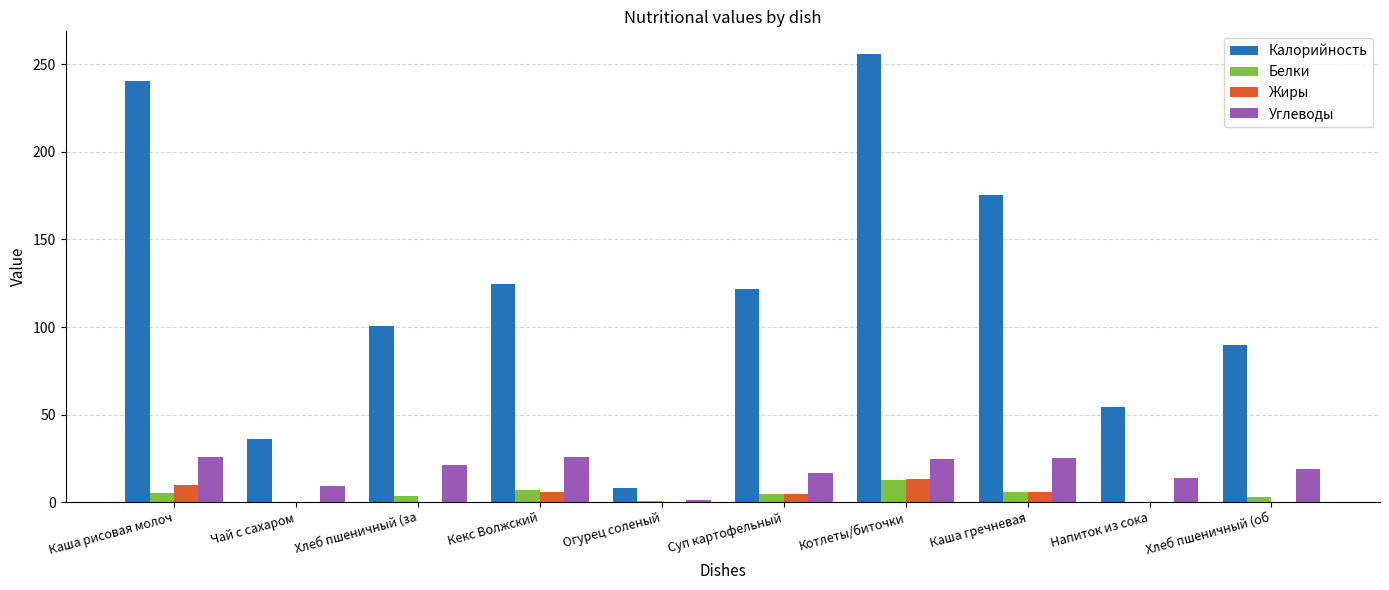

What is the maximum value shown in the chart?

256.1